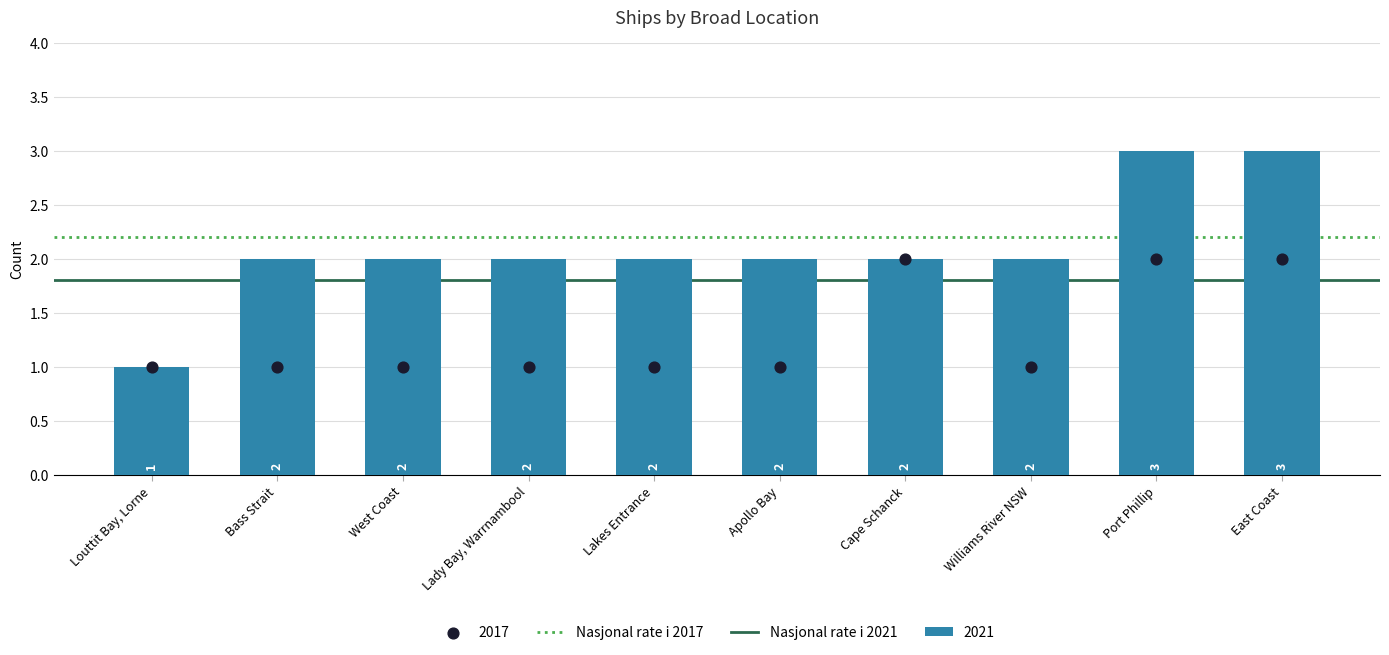

Which series contains the highest Y value?

Nasjonal rate i 2017